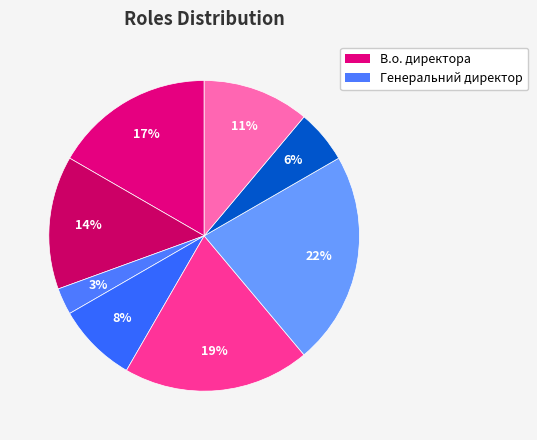

Is there any slice that represents more than half of the pie?

No